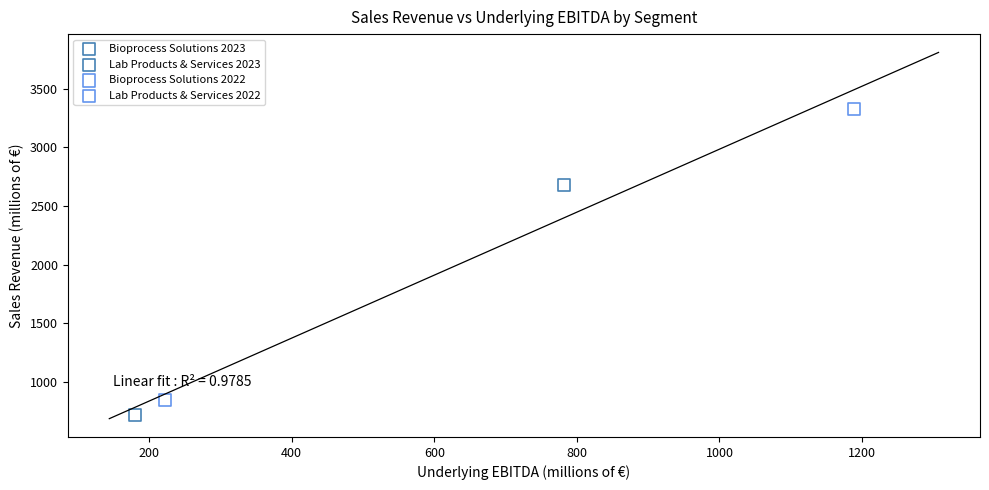

What are all the series names shown in the legend?

Bioprocess Solutions 2023, Lab Products & Services 2023, Bioprocess Solutions 2022, Lab Products & Services 2022